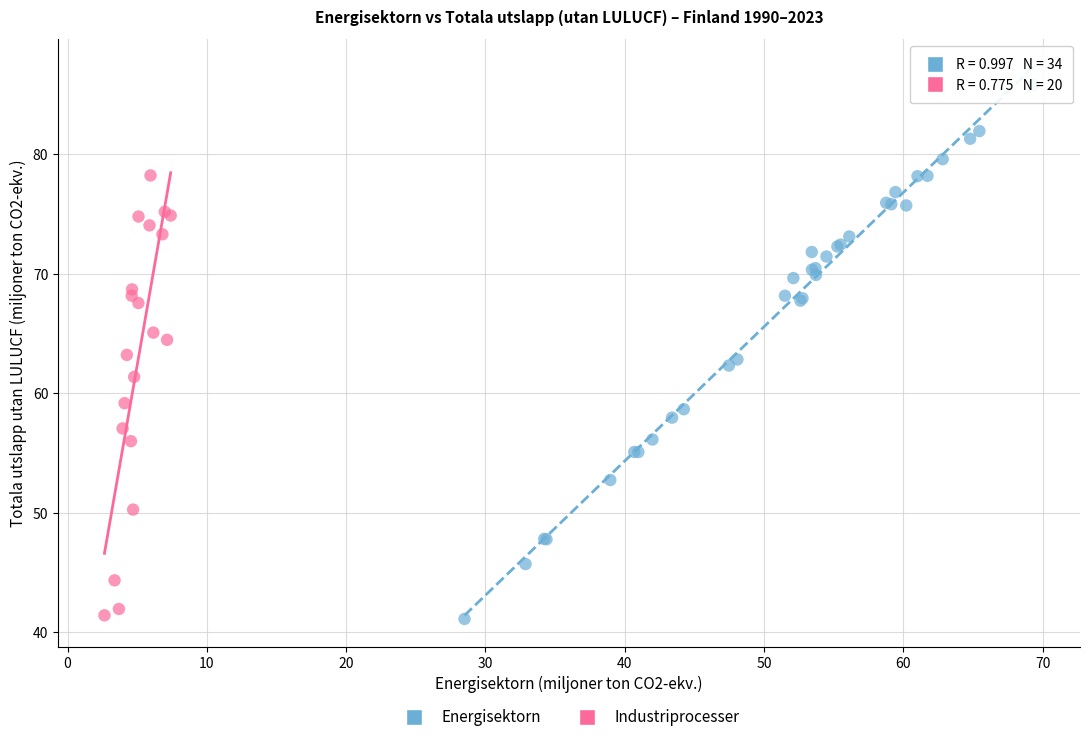

Which series has the largest Y range (max minus min)?

Energisektorn